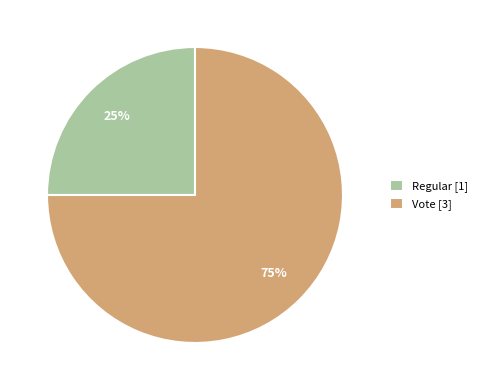

How many slices are in this pie chart?

2